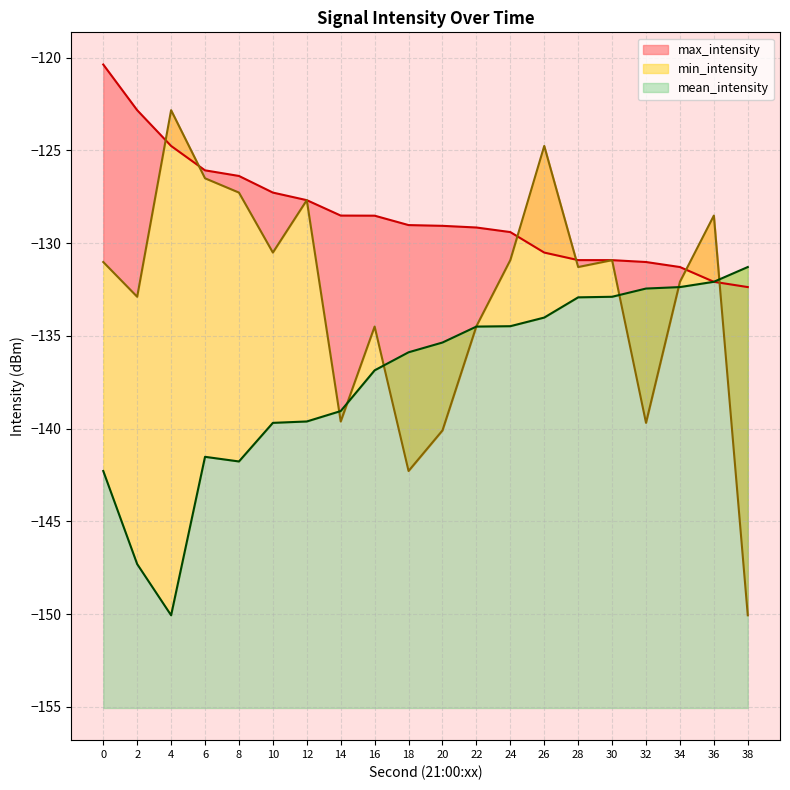

What is the difference between the maximum and minimum values in the mean_intensity series?

27.2